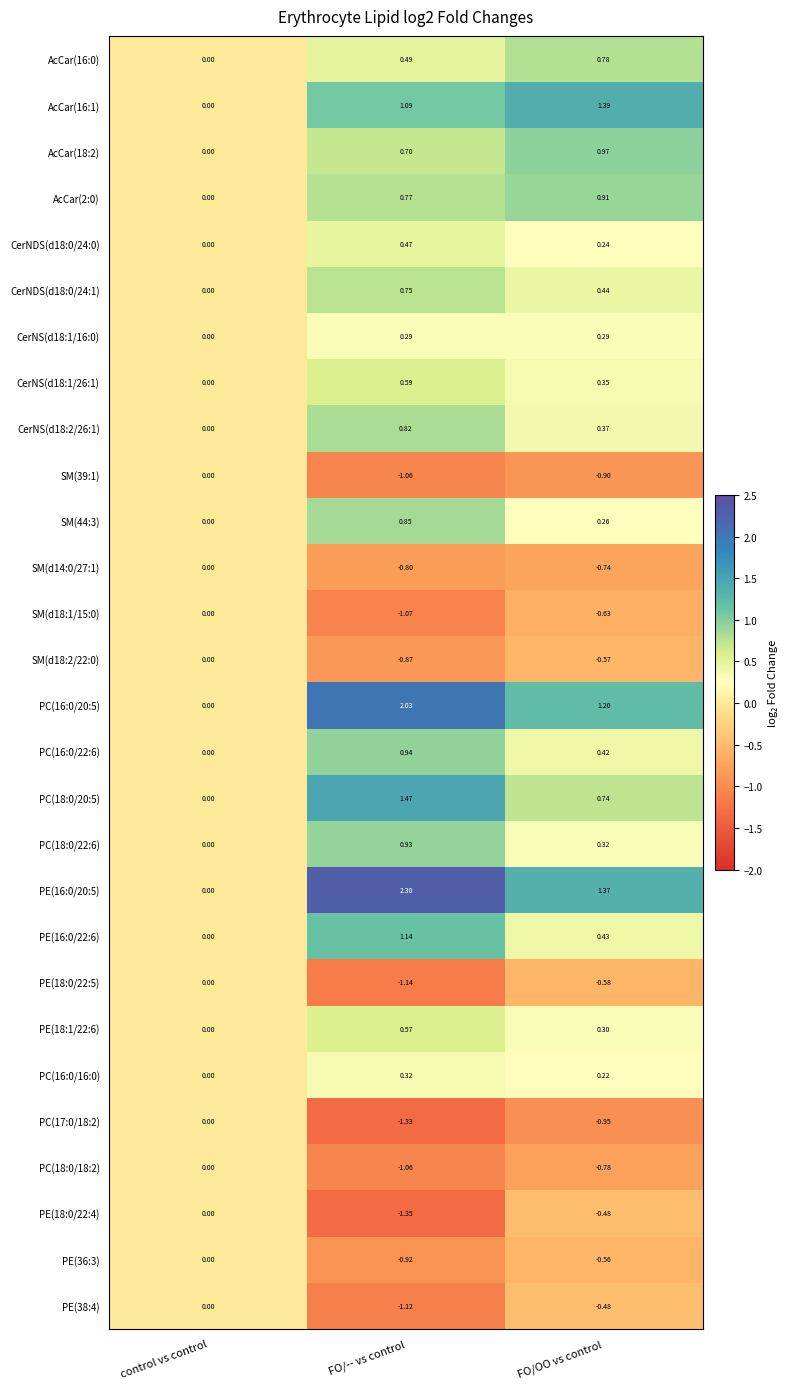

Is the value of PC(16:0/22:6) at FO/-- vs control greater than the value of PE(16:0/20:5) at control vs control?

Yes